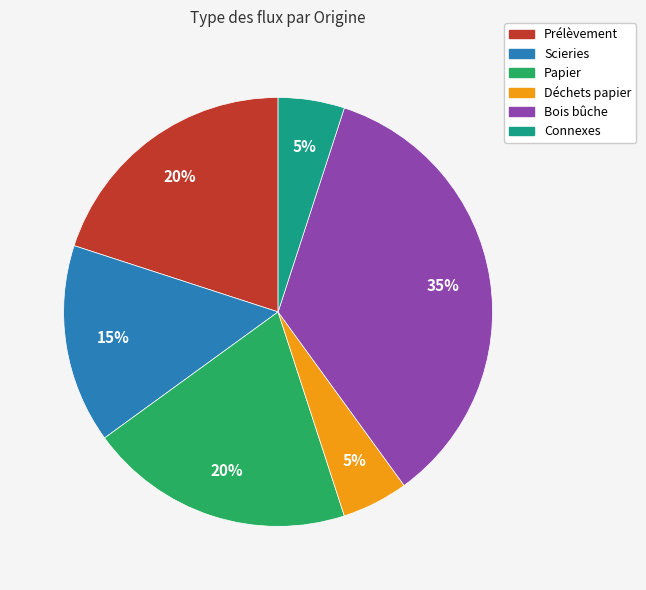

What percentage is the Déchets papier slice, to the nearest percent?

5%